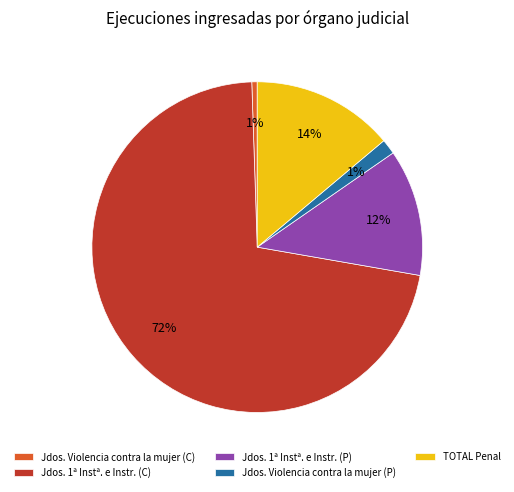

True or false: TOTAL Penal accounts for 3% of the total.

False